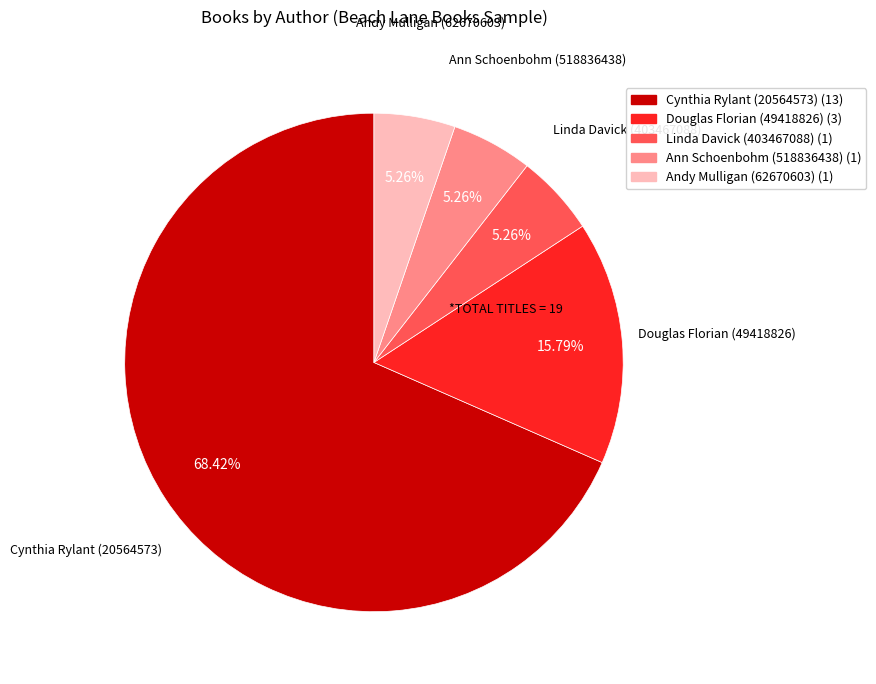

How many slices are in this pie chart?

5